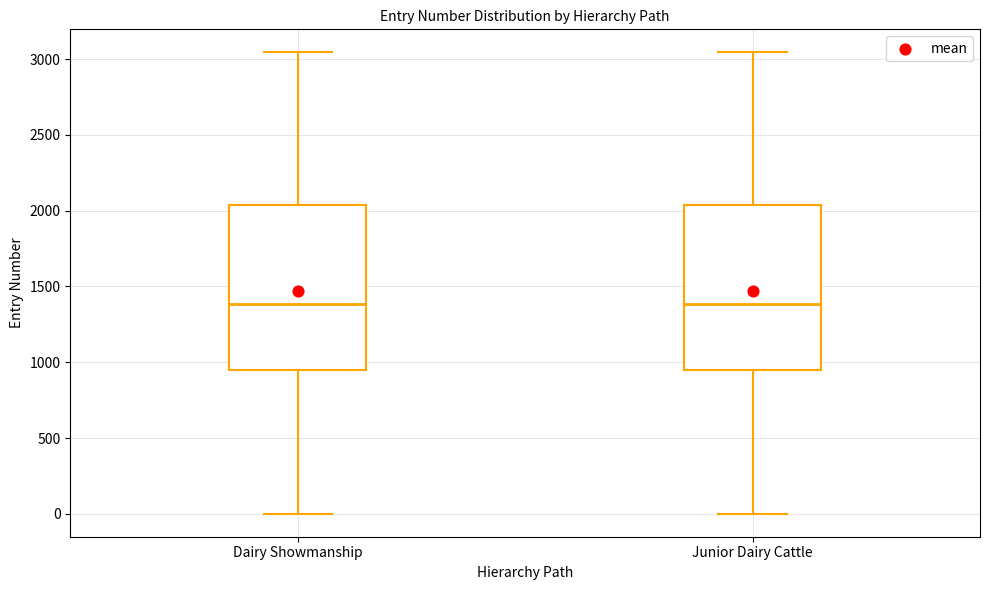

Reading left to right, read every box against the y-axis: the position of its median line, the range the box covers, and the ends of its whiskers. The values are not printed on the chart, so give them approximately, as read against the axis.

Dairy Showmanship: median 1400, box 950 to 2050, whiskers 0 to 3050
Junior Dairy Cattle: median 1400, box 950 to 2050, whiskers 0 to 3050